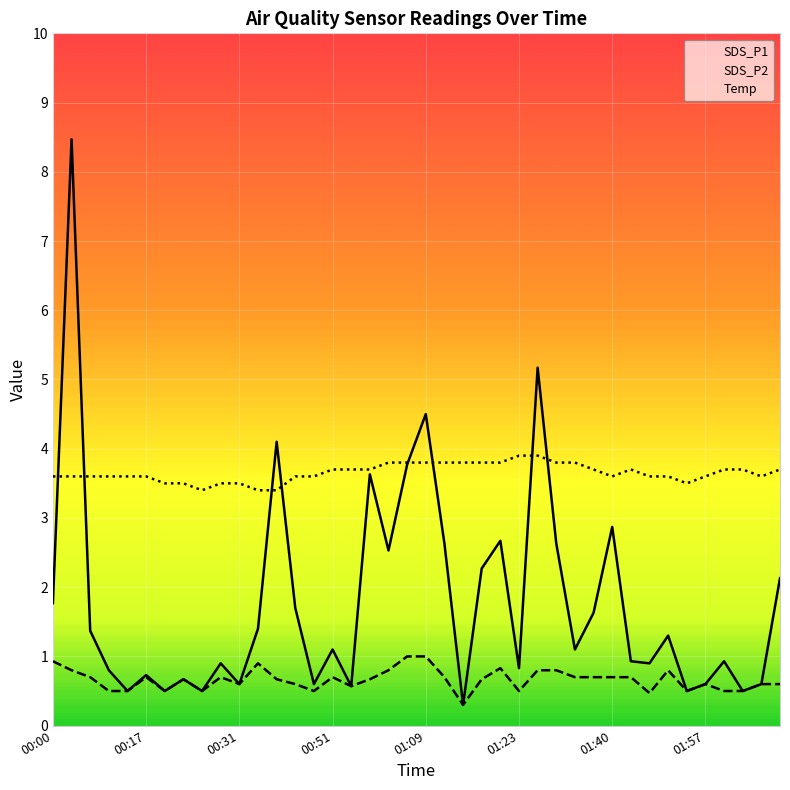

How many interior local peaks does the SDS_P1 series have?

13